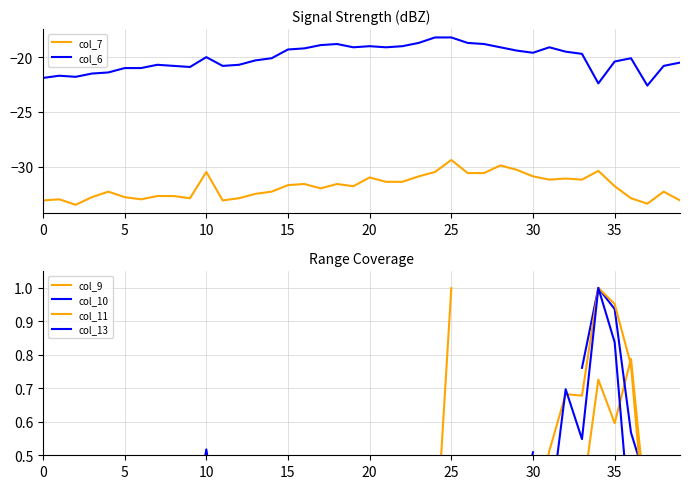

True or false: col_6 and col_10 intersect in this chart.

False